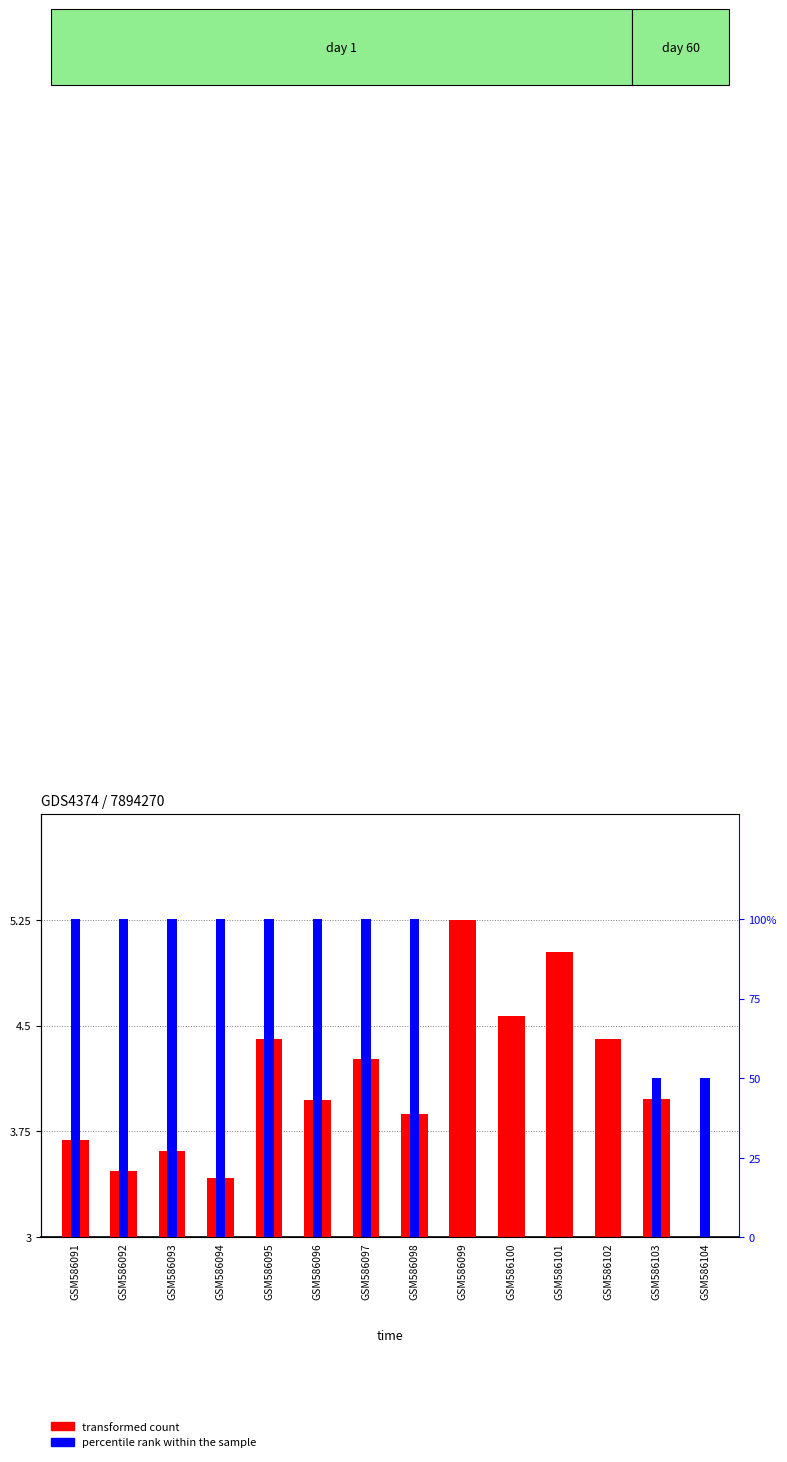

At how many categories does at least one series exceed 15?

10